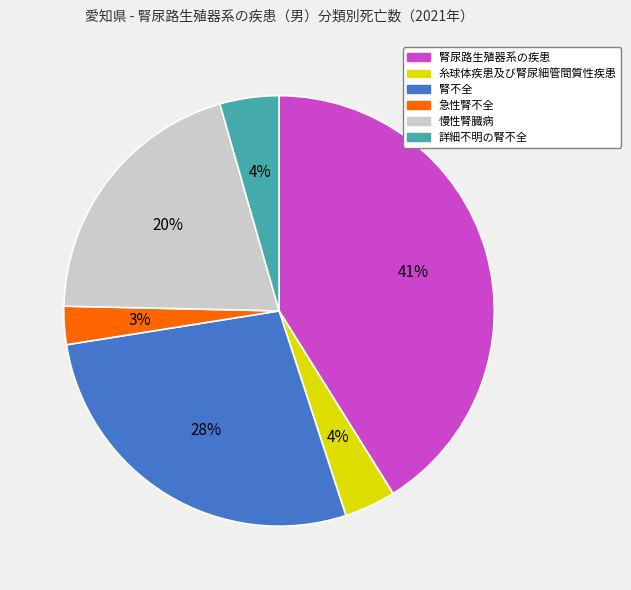

Which slice is the smallest?

急性腎不全